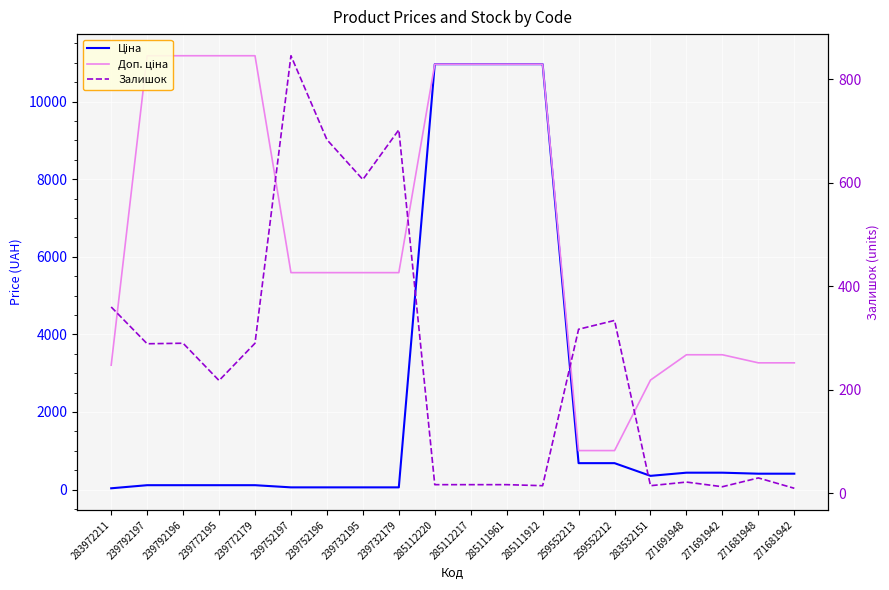

How many lines are shown in the chart?

3